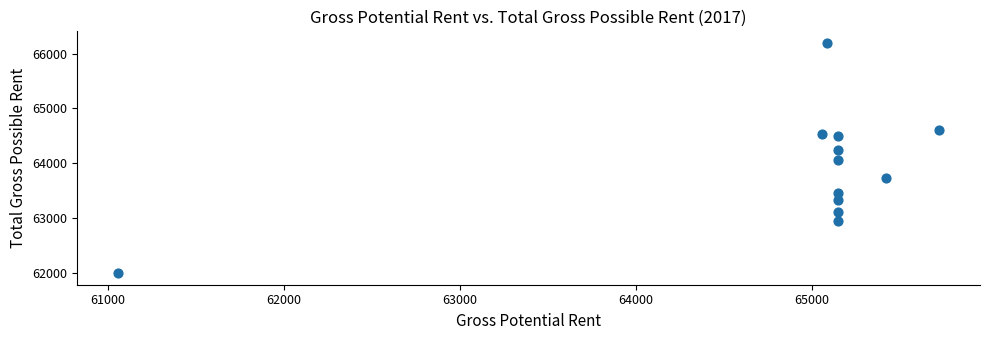

What is the range of X values (max minus min)?

4660.8